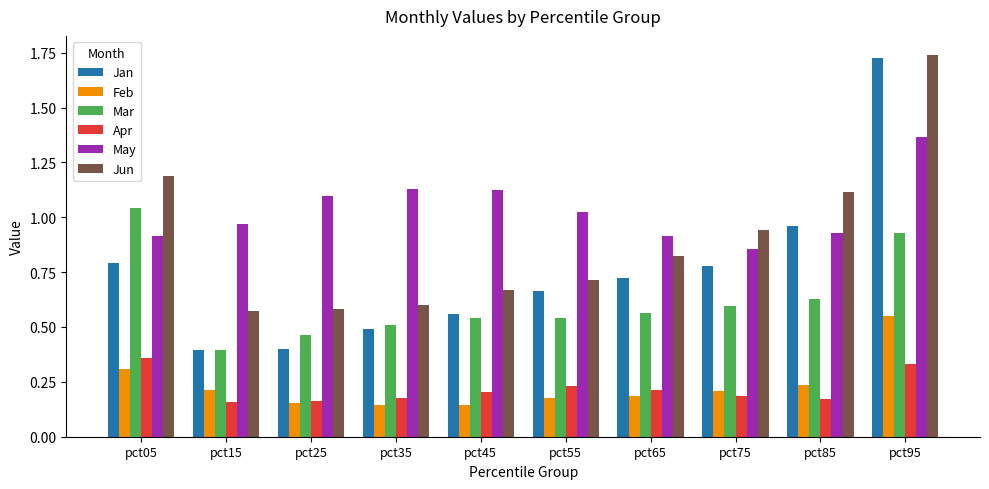

What is the sum of all May values?

10.3